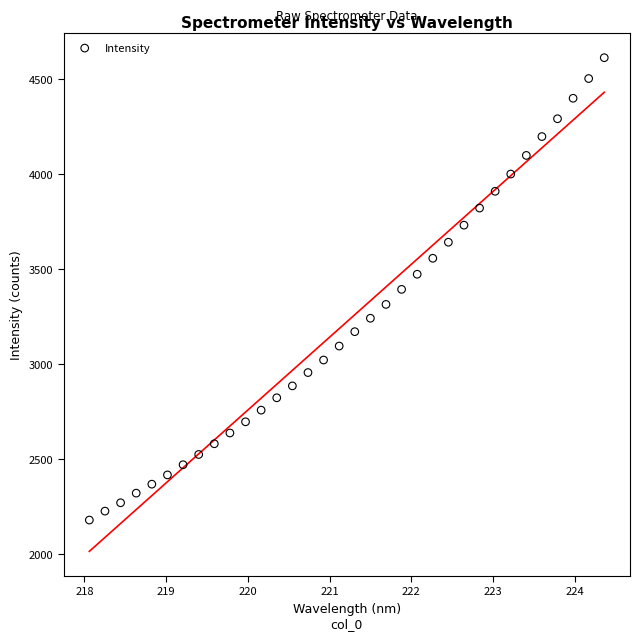

What is the range of X values (max minus min)?

6.3